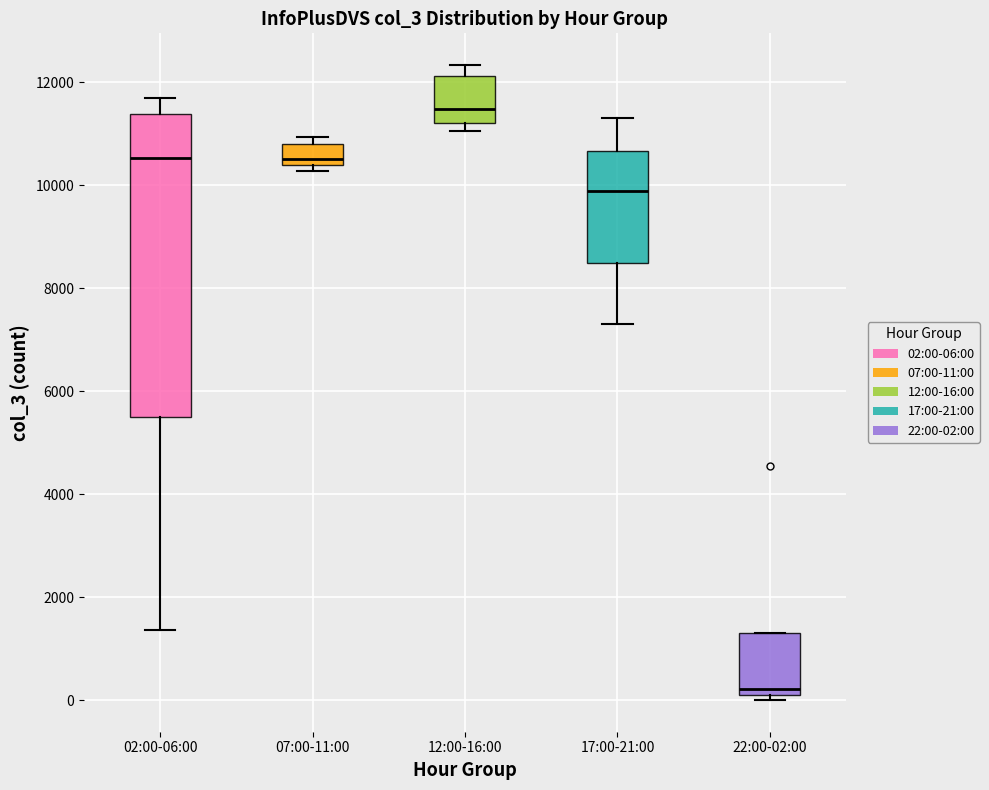

Reading left to right, read every box against the y-axis: the position of its median line, the range the box covers, and the ends of its whiskers. The values are not printed on the chart, so give them approximately, as read against the axis.

02:00-06:00: median 10600, box 5400 to 11400, whiskers 1400 to 11600
07:00-11:00: median 10600, box 10400 to 10800, whiskers 10200 to 11000
12:00-16:00: median 11400, box 11200 to 12200, whiskers 11000 to 12400
17:00-21:00: median 9800, box 8400 to 10600, whiskers 7400 to 11400
22:00-02:00: median 200, box 0 to 1400, whiskers 0 (just below the box's lower edge) to 1400